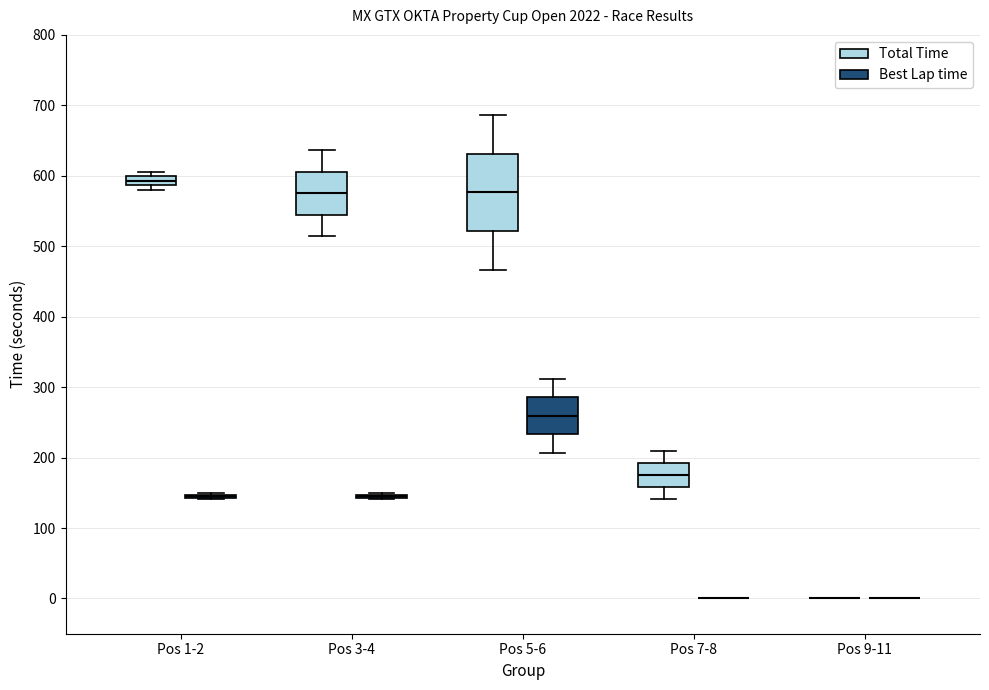

Comparing the boxes themselves (not the whiskers), which one is the tallest?

Pos 5-6 (Total Time)